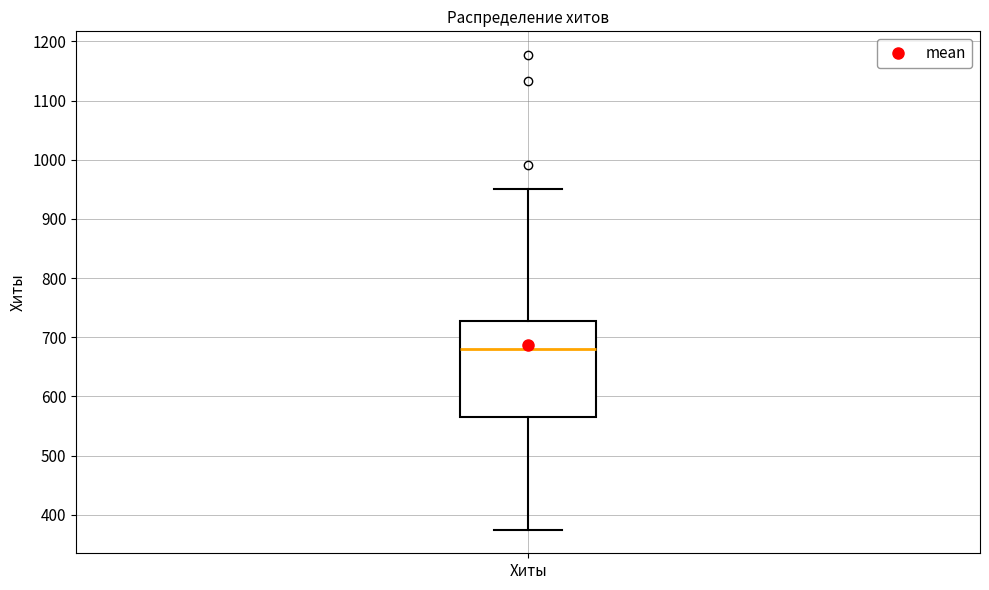

Read this box plot against the y-axis: the position of the median line, the range covered by the box, and the ends of both whiskers. The values are not printed on the chart, so give them approximately, as read against the axis.

median 680, box 570 to 730, whiskers 380 to 950